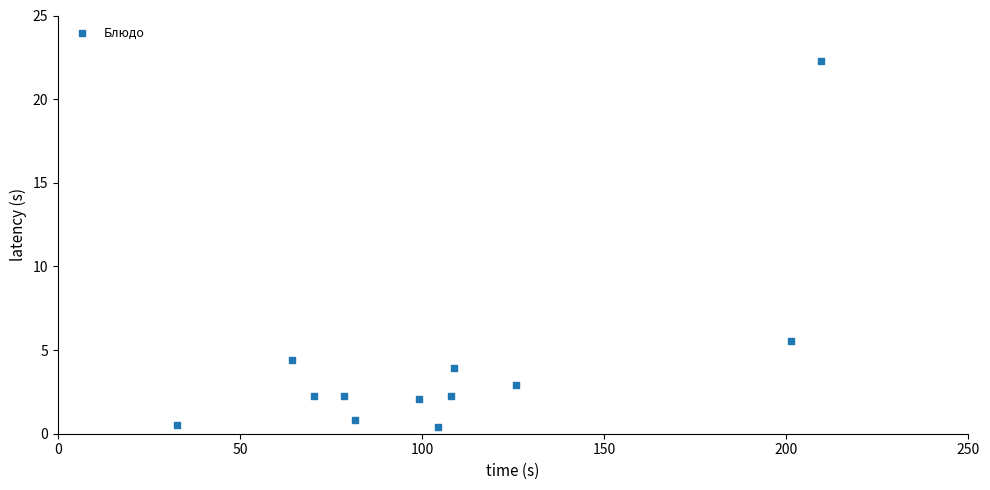

What Y value in the scatter plot is closest to 11?

5.6